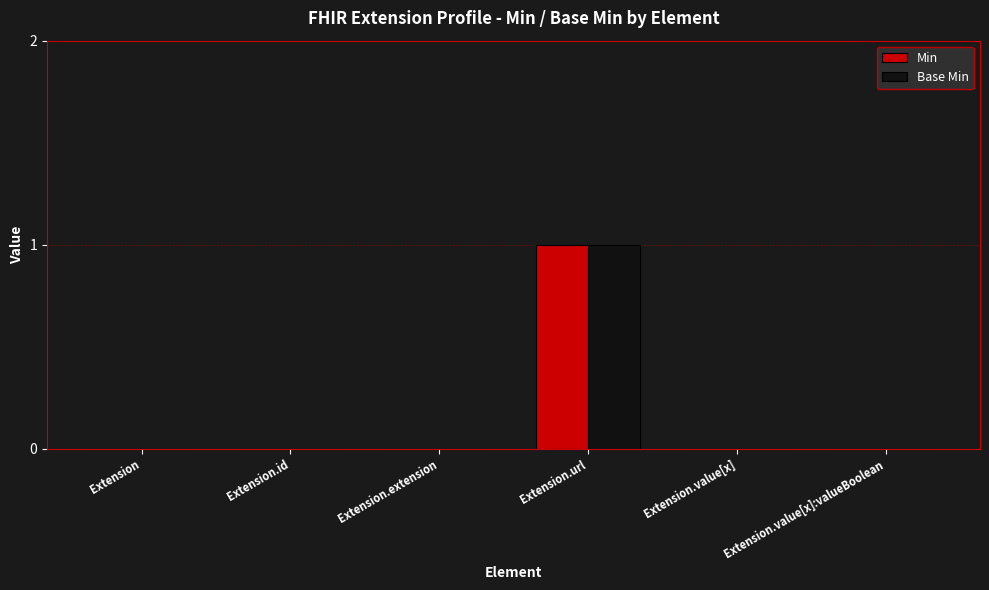

The value of Min at Extension.url is 1. True or false?

True